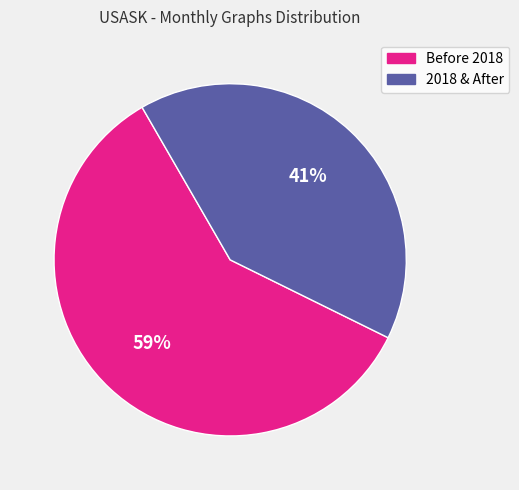

To the nearest percent, what is the average slice percentage?

50%